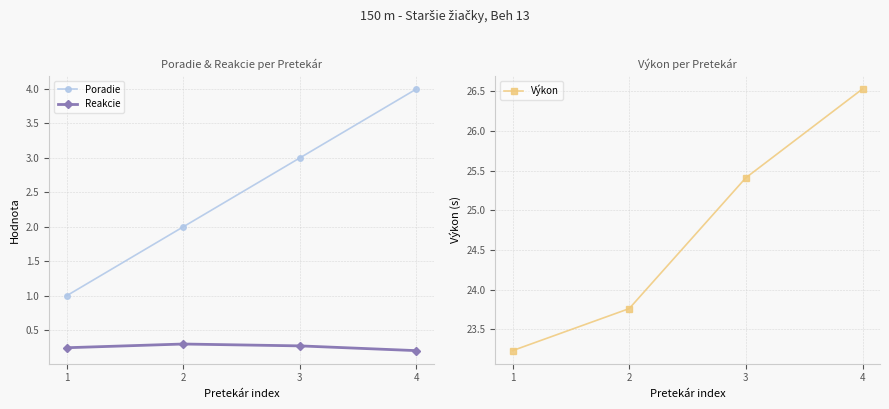

True or false: Reakcie and Poradie cross at least once.

False